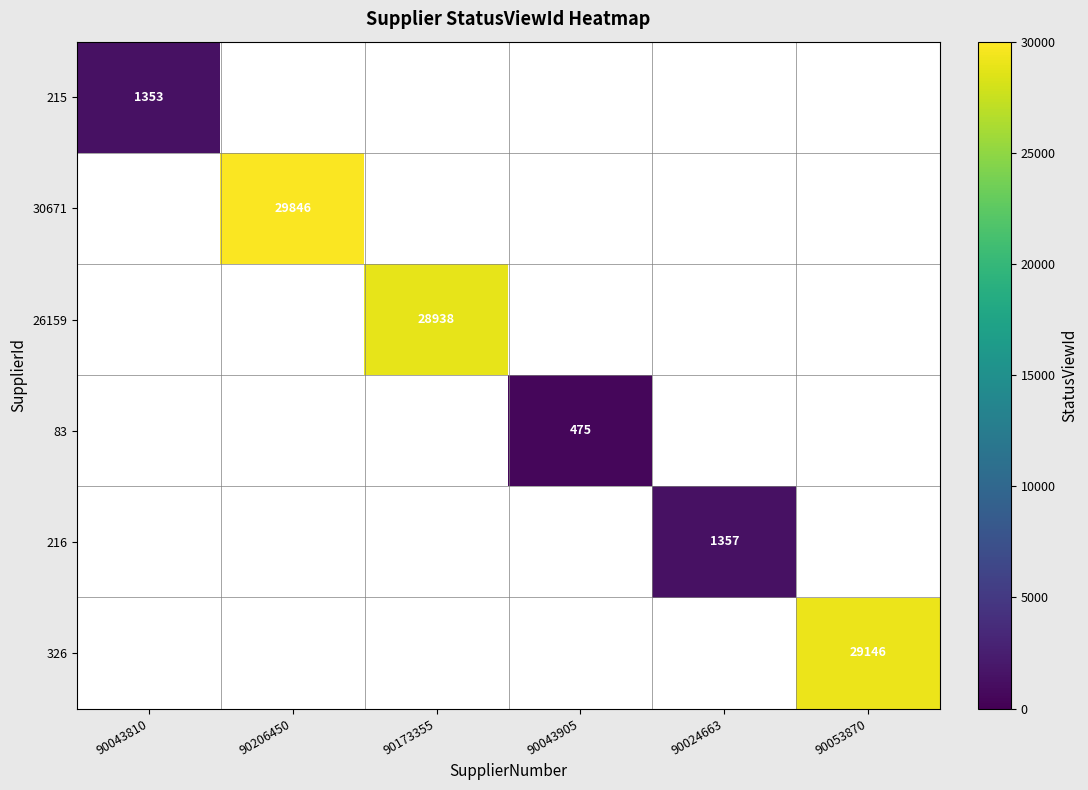

The 326 series shows 18238 at 90053870. True or false?

False